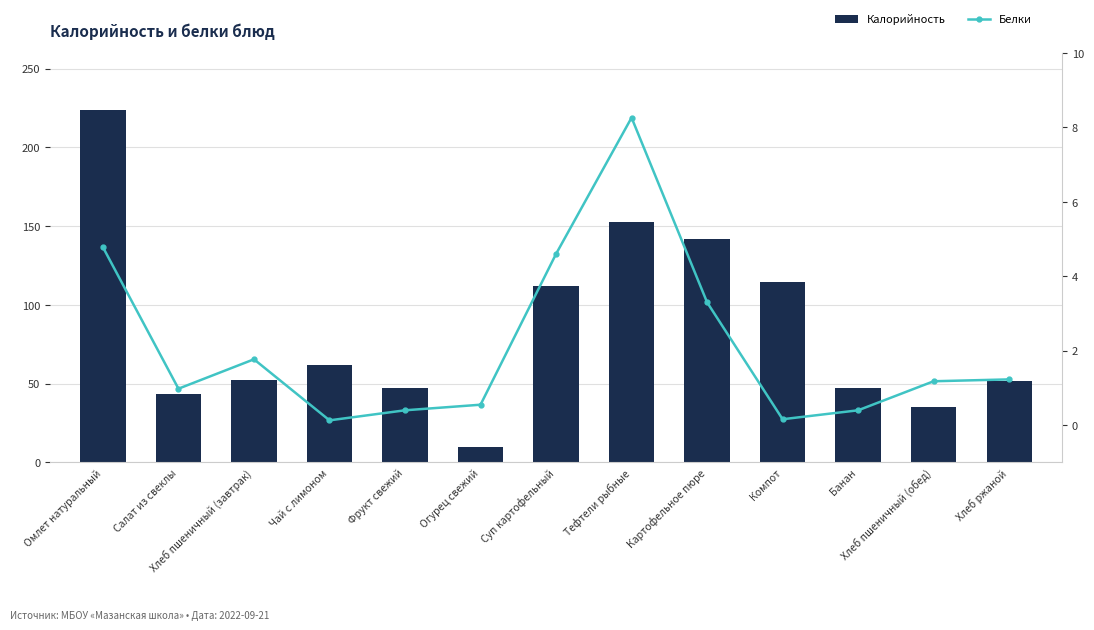

Reading left to right, transcribe all the data shown in this chart.

Калорийность: Омлет натуральный=224.0	Салат из свеклы=43.7	Хлеб пшеничный (завтрак)=52.6	Чай с лимоном=62.0	Фрукт свежий=47.0	Огурец свежий=9.9	Суп картофельный=112.0	Тефтели рыбные=152.5	Картофельное пюре=141.9	Компот=114.6	Банан=47.0	Хлеб пшеничный (обед)=35.1	Хлеб ржаной=51.5
Белки: Омлет натуральный=4.8	Салат из свеклы=1.0	Хлеб пшеничный (завтрак)=1.8	Чай с лимоном=0.1	Фрукт свежий=0.4	Огурец свежий=0.6	Суп картофельный=4.6	Тефтели рыбные=8.3	Картофельное пюре=3.3	Компот=0.2	Банан=0.4	Хлеб пшеничный (обед)=1.2	Хлеб ржаной=1.2